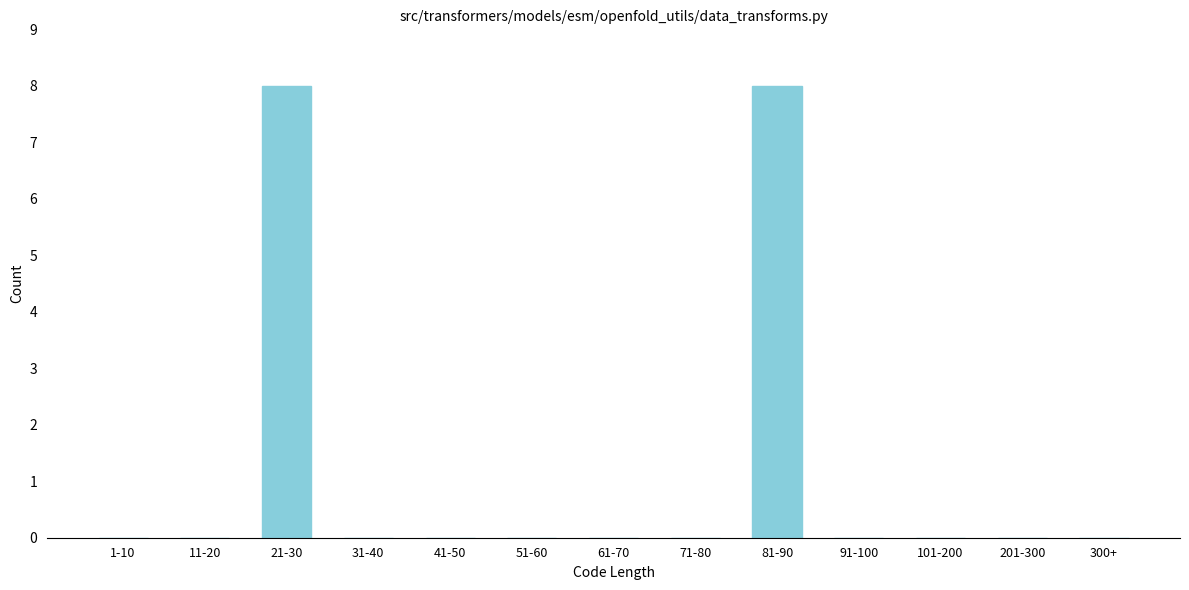

Reading left to right, what are all the values shown in this chart?

1-10=0	11-20=0	21-30=8	31-40=0	41-50=0	51-60=0	61-70=0	71-80=0	81-90=8	91-100=0	101-200=0	201-300=0	300+=0